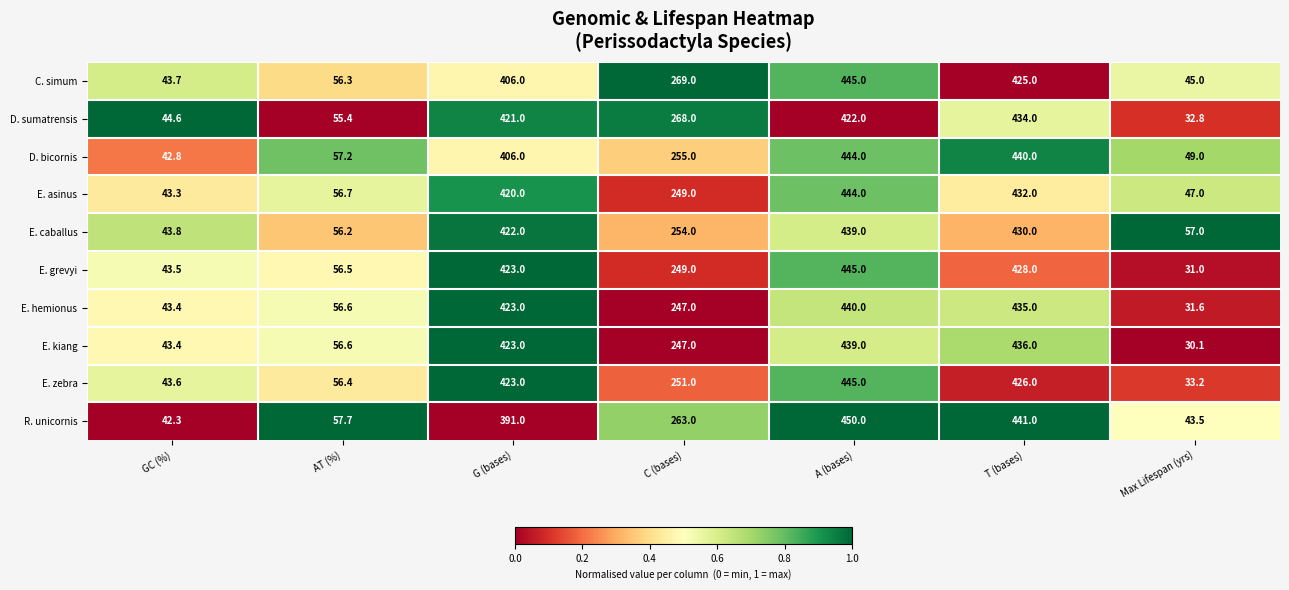

The value of E. zebra at GC (%) is 43.6. True or false?

True